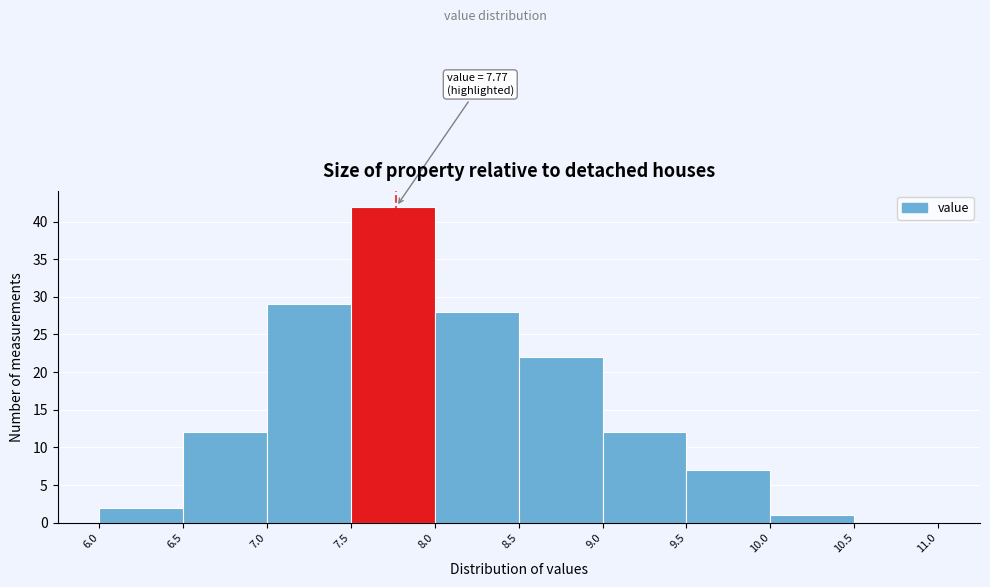

Over which range of the x-axis is the bar tallest?

7.5 to 8.0